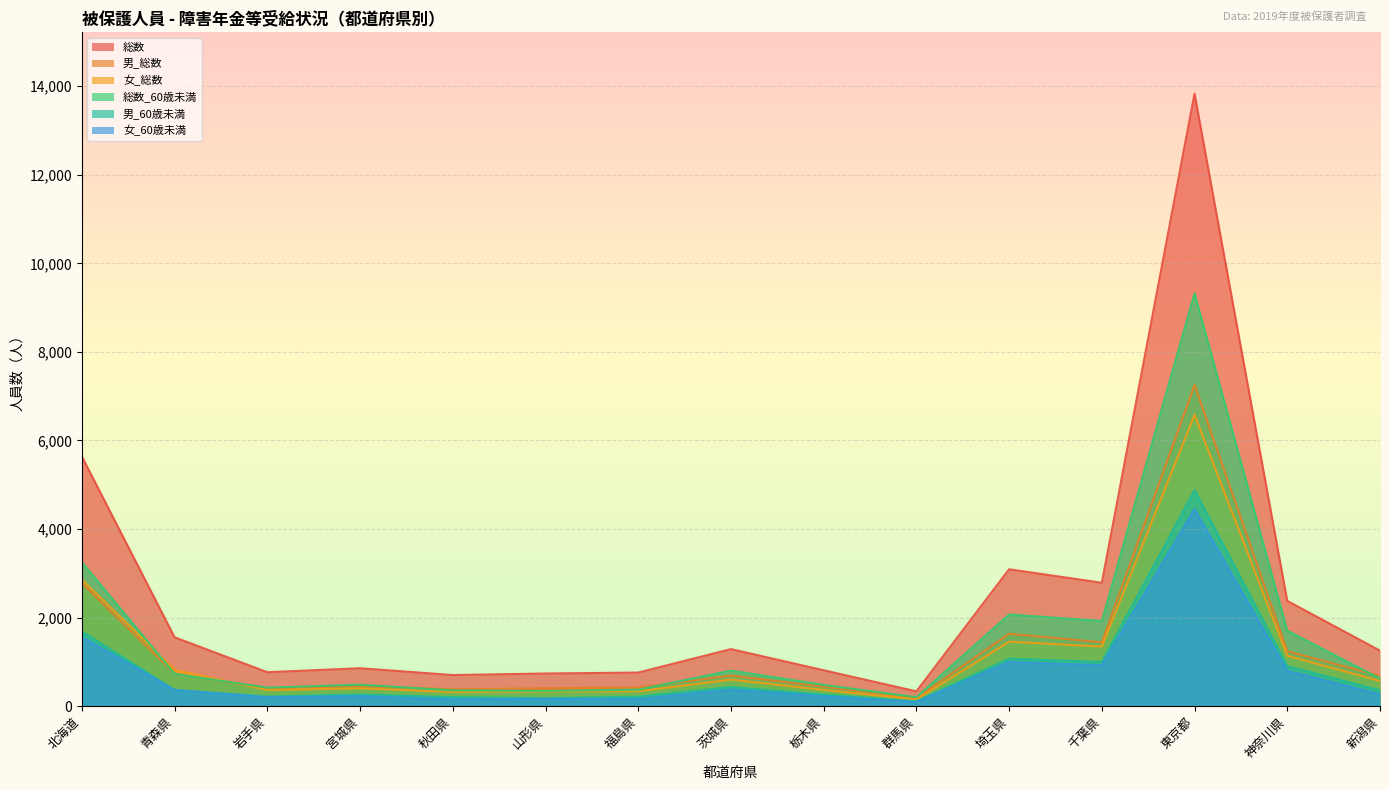

What value does the 男_60歳未満 series have at 埼玉県, to the nearest 100?

1100